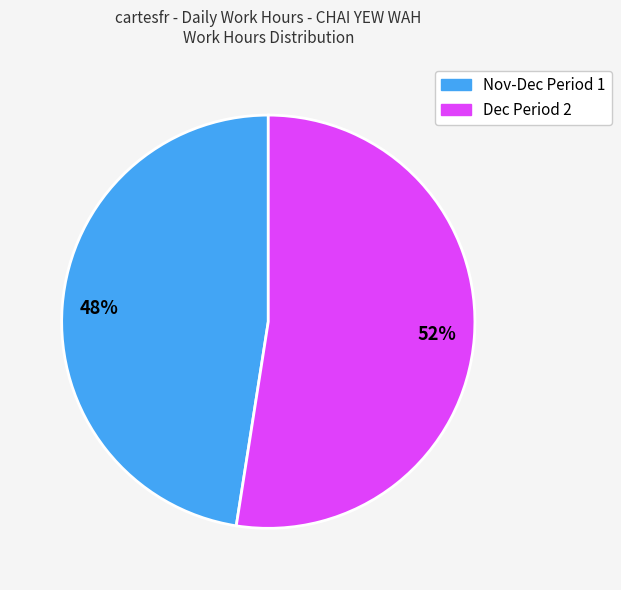

To the nearest percent, what is the average slice percentage?

50%